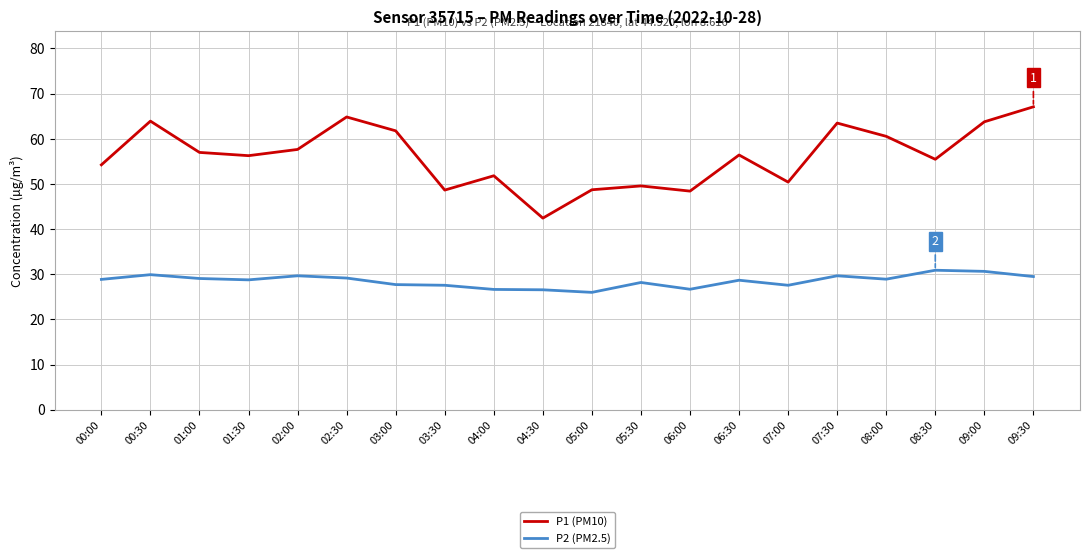

The value of P2 (PM2.5) at 01:00 is 29.1. True or false?

True